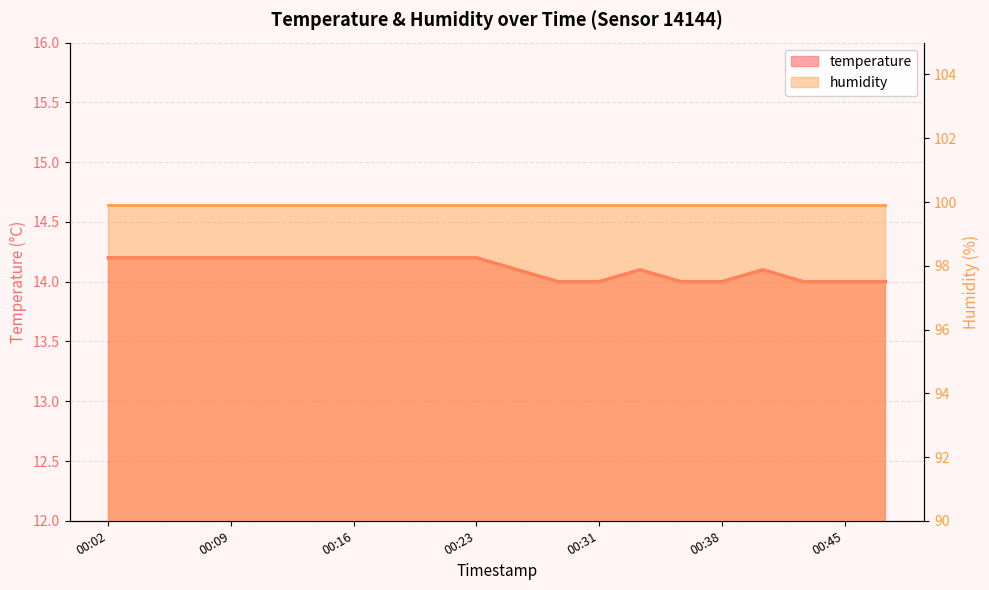

How many values exceed 14?

13